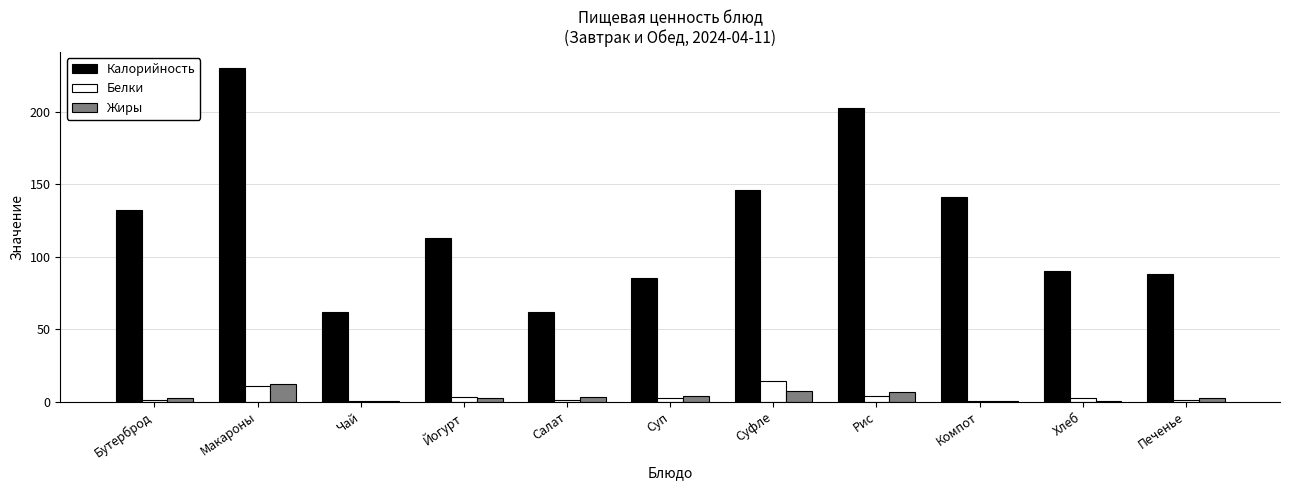

Between Рис and Компот, which series saw the biggest shift?

Калорийность